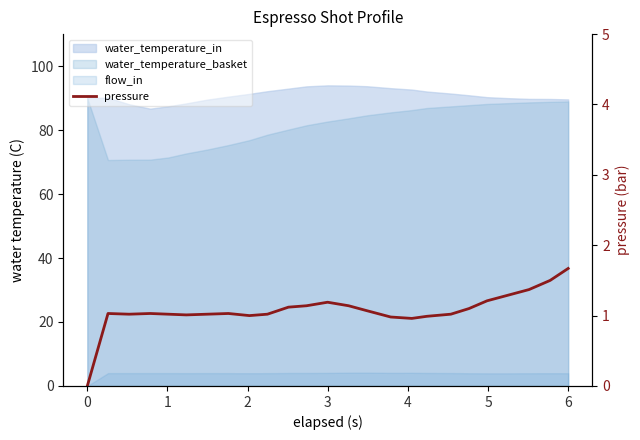

Count the number of values greater than 1.

20